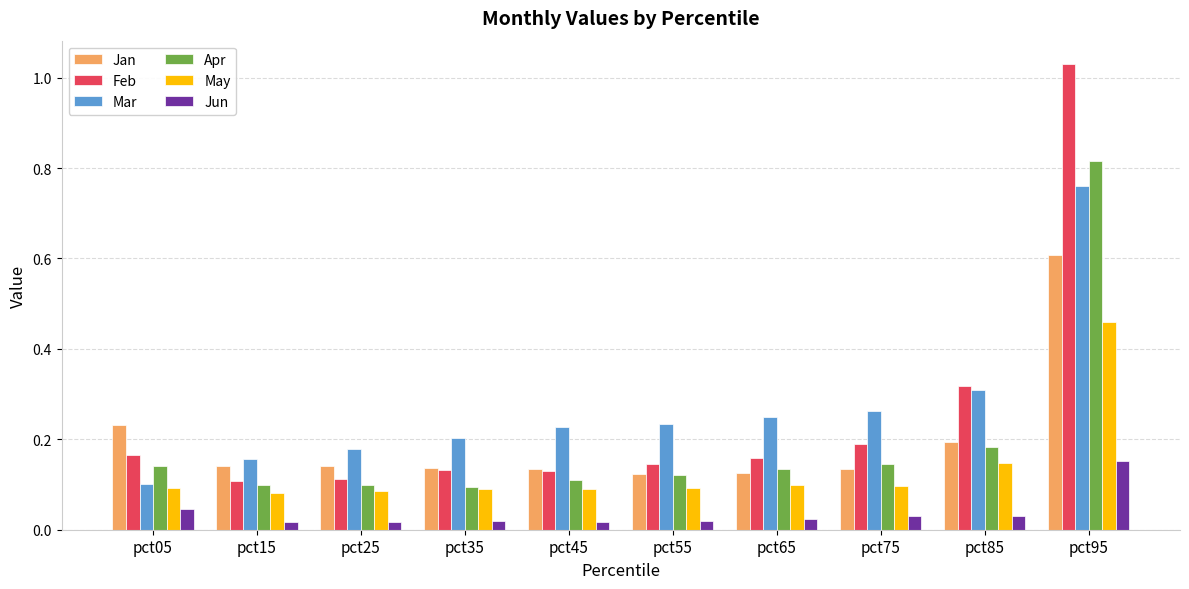

Which series has the widest spread of values?

Feb